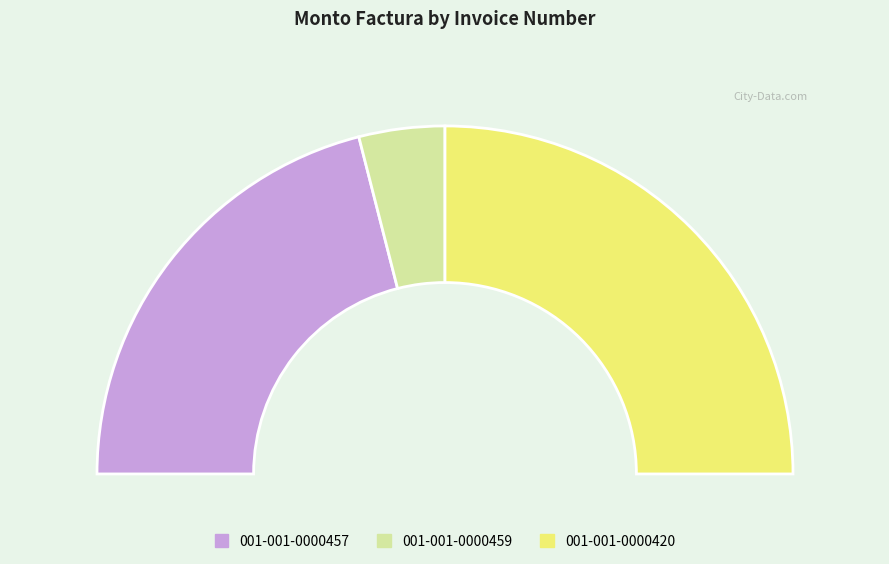

The 001-001-0000420 slice represents 43% of the pie. True or false?

False